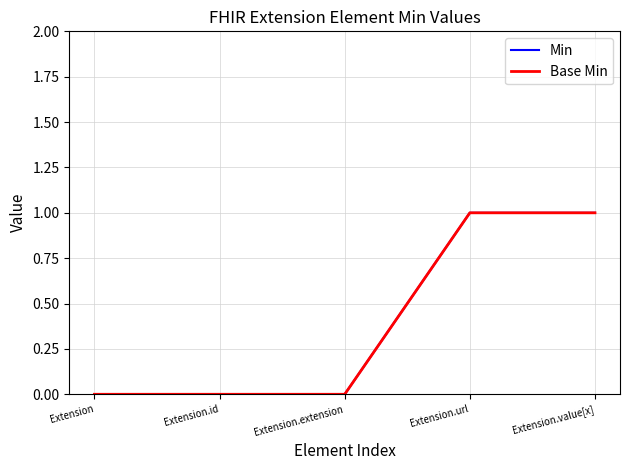

Reading left to right, transcribe all the data shown in this chart.

Min: Extension=0	Extension.id=0	Extension.extension=0	Extension.url=1	Extension.value[x]=1
Base Min: Extension=0	Extension.id=0	Extension.extension=0	Extension.url=1	Extension.value[x]=1